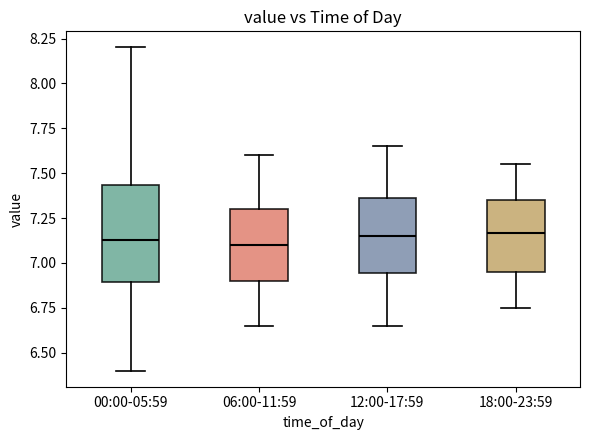

Where is the lower edge of the box for 00:00-05:59 on the y-axis? The values are not printed on the chart, so give them approximately, as read against the axis.

6.90